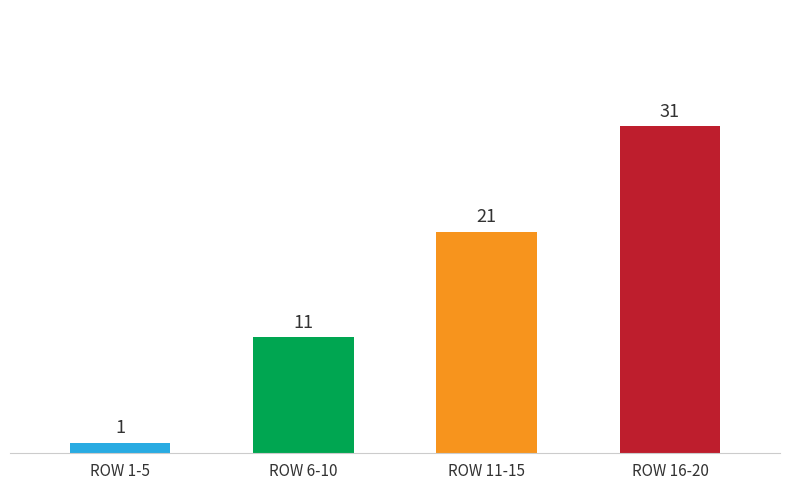

The value at Row 40 is 54. True or false?

False